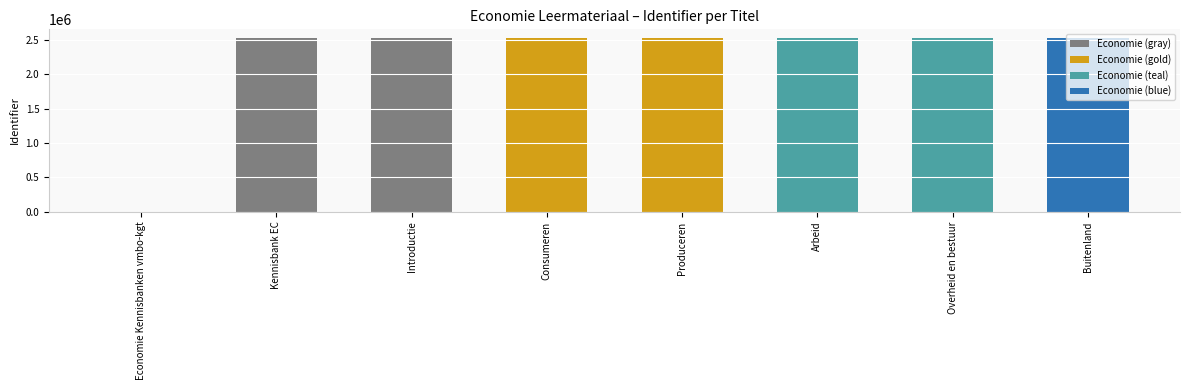

What is the greatest value displayed?

2530696